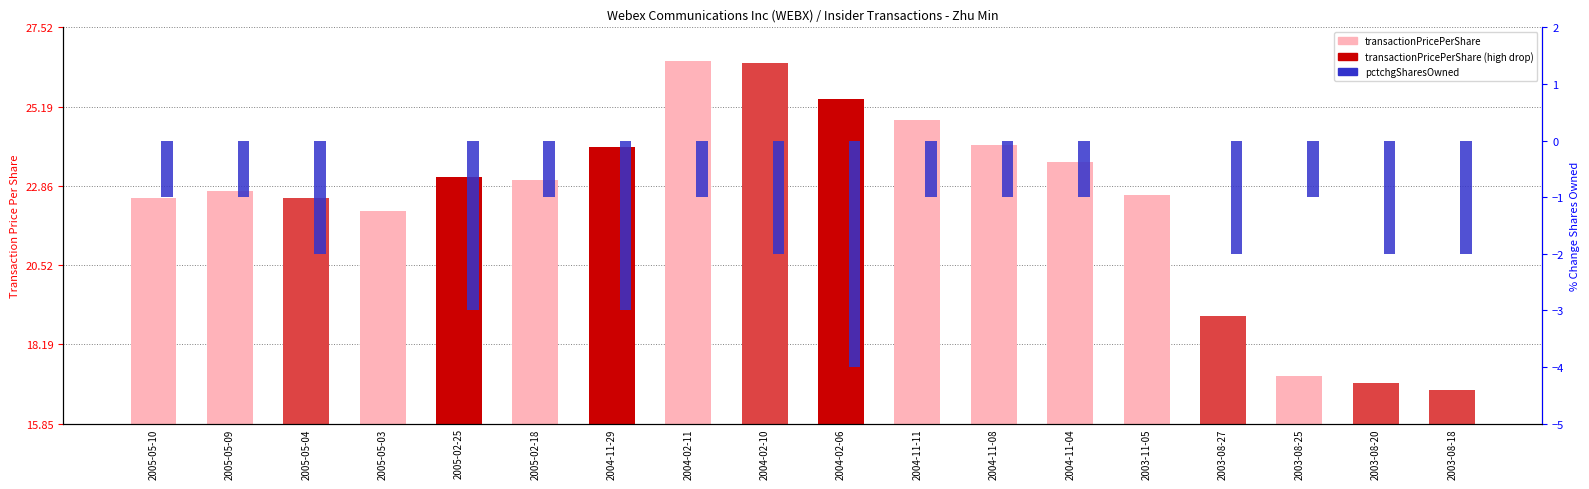

List the labels in order of pctchgSharesOwned value, largest first.

2005-05-03, 2003-11-05, 2005-05-10, 2005-05-09, 2005-02-18, 2004-02-11, 2004-11-11, 2004-11-08, 2004-11-04, 2003-08-25, 2005-05-04, 2004-02-10, 2003-08-27, 2003-08-20, 2003-08-18, 2005-02-25, 2004-11-29, 2004-02-06